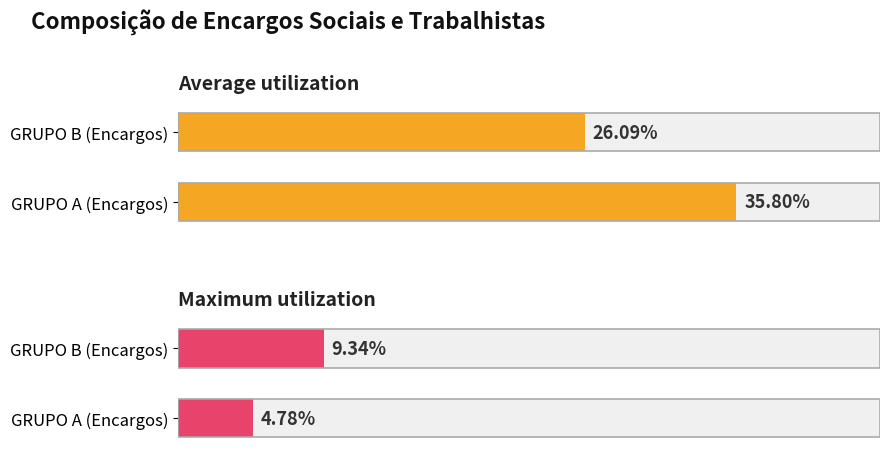

What are all the series names shown in the legend?

Average utilization, Maximum utilization